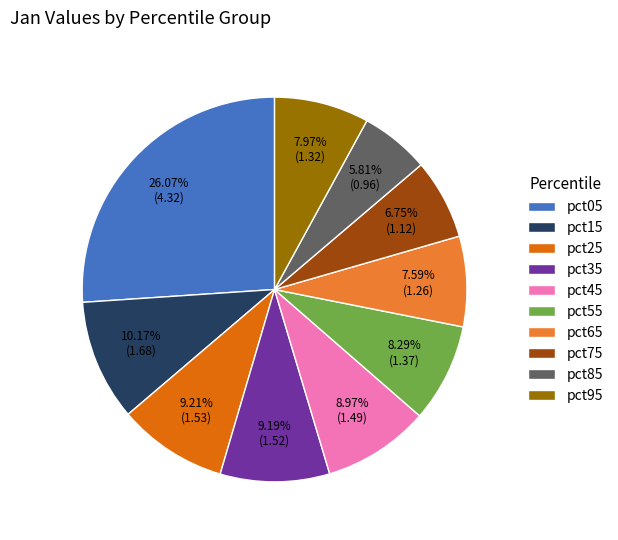

Which has a higher value, pct35 or pct15?

pct15